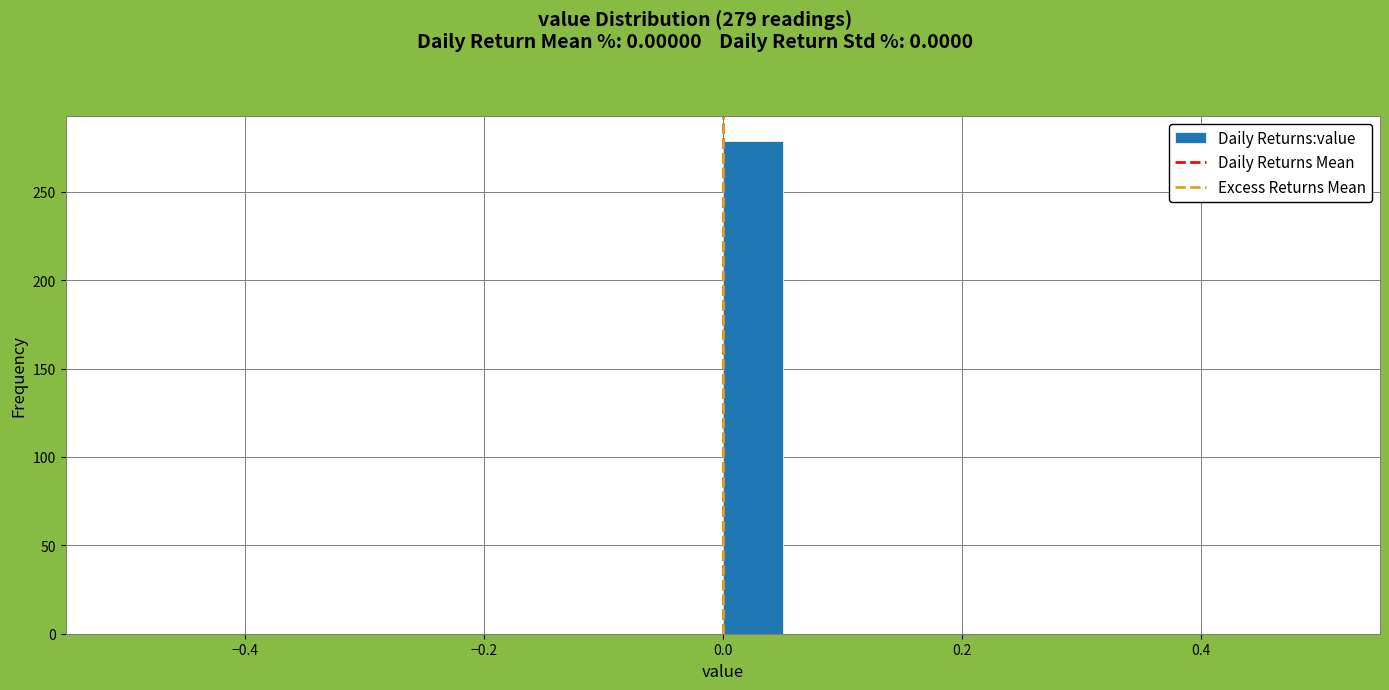

Around what value on the x-axis is the tallest bar? Give the approximate position of its centre, as read against the axis.

0.02